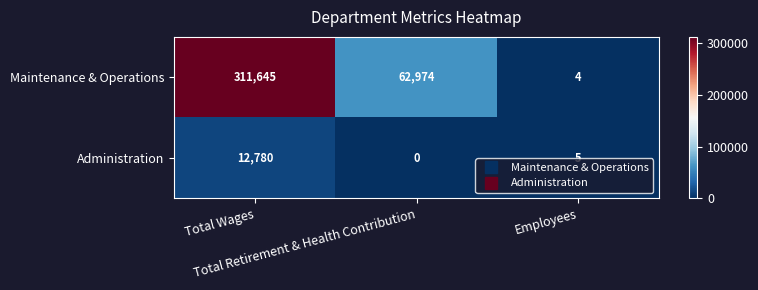

What is the greatest value displayed?

311645